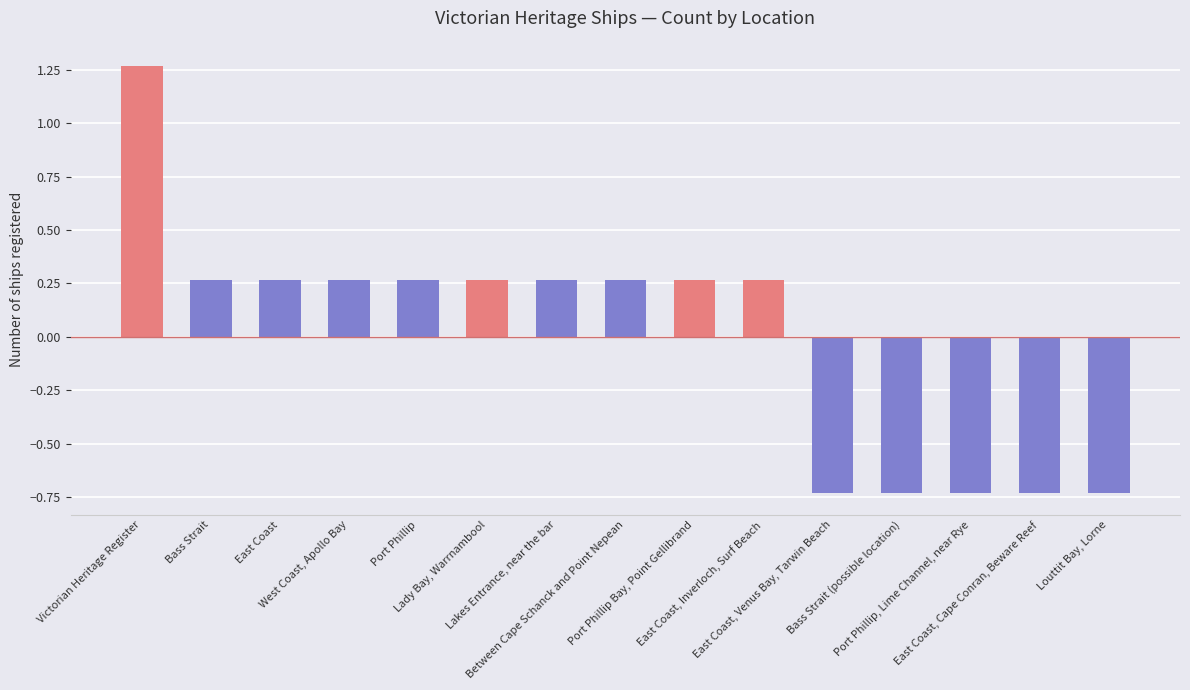

Are the bars grouped side by side (vs. stacked)?

No